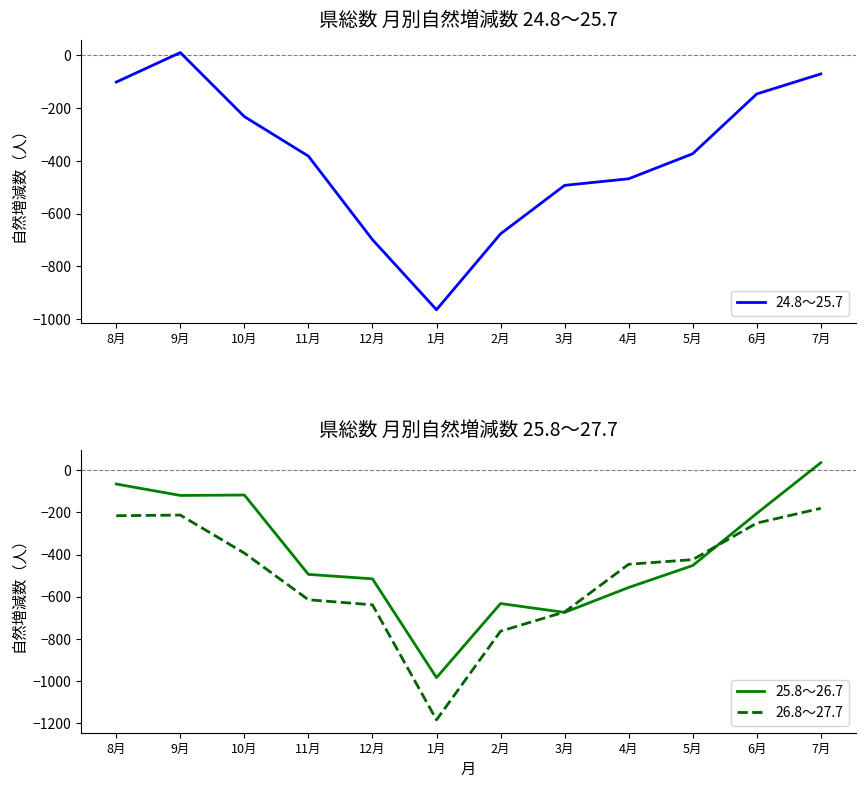

What is the label of the 9th point from the left?

4月